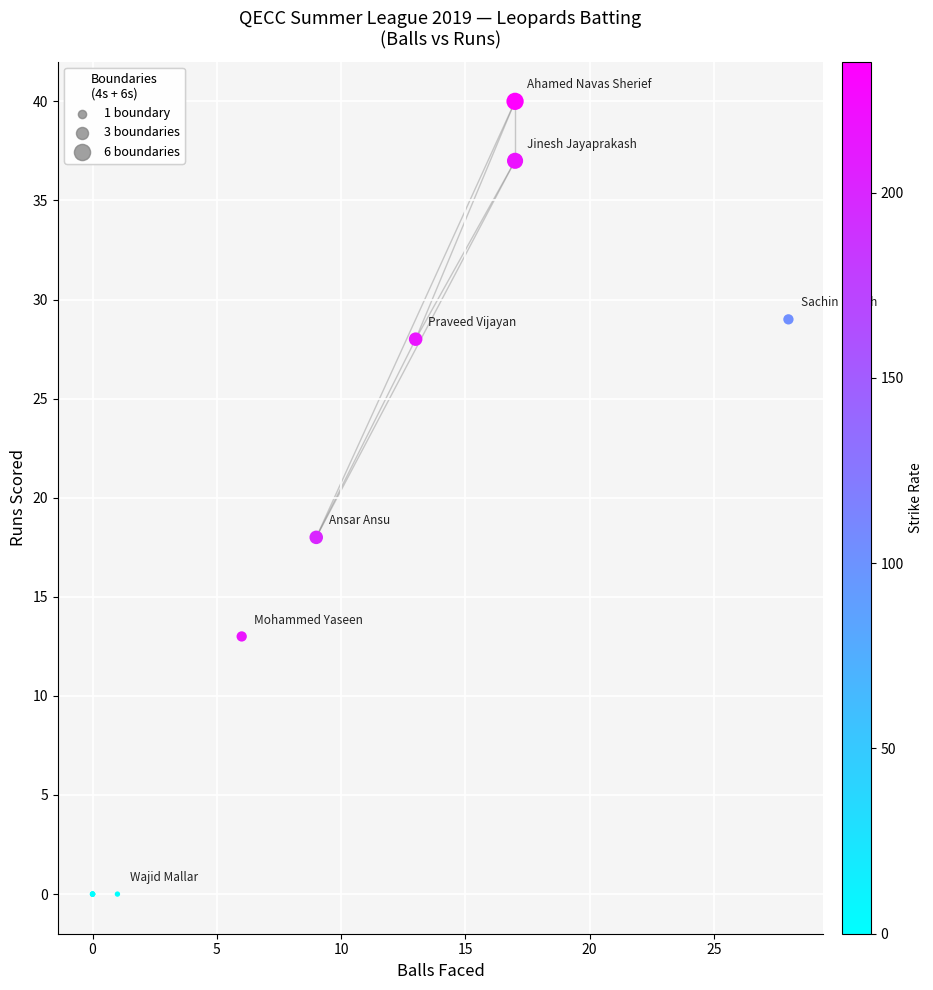

What Y value in the scatter plot is closest to 20?

18